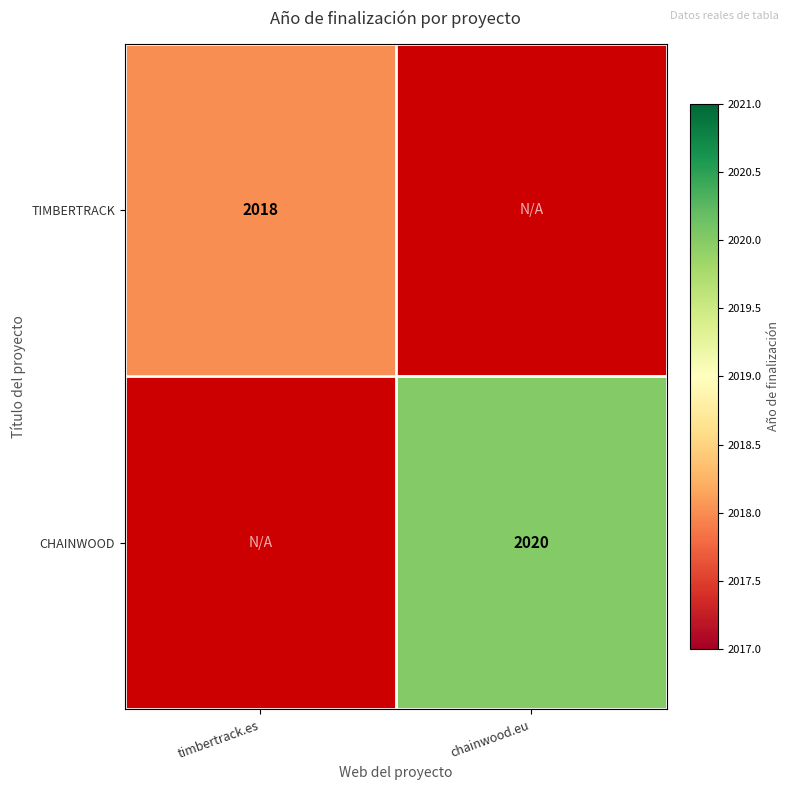

What is the maximum value shown in the chart?

2020.0